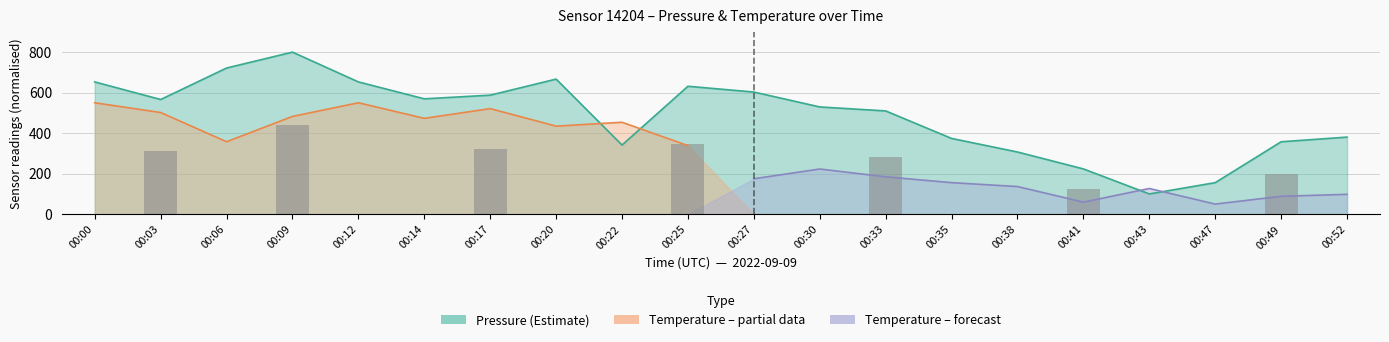

Count the number of values greater than 566.

10